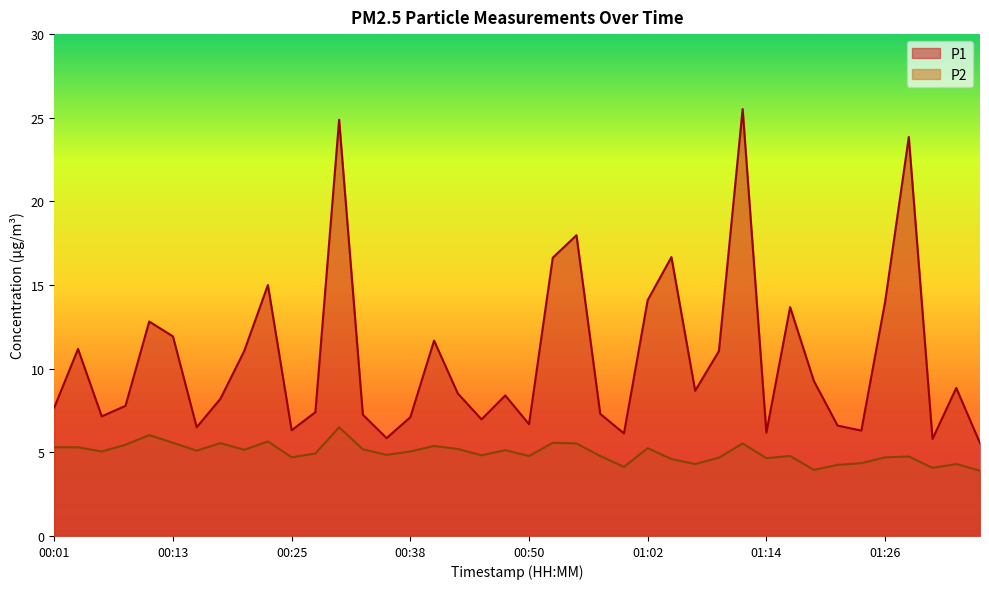

True or false: P1 and P2 cross at least once.

False